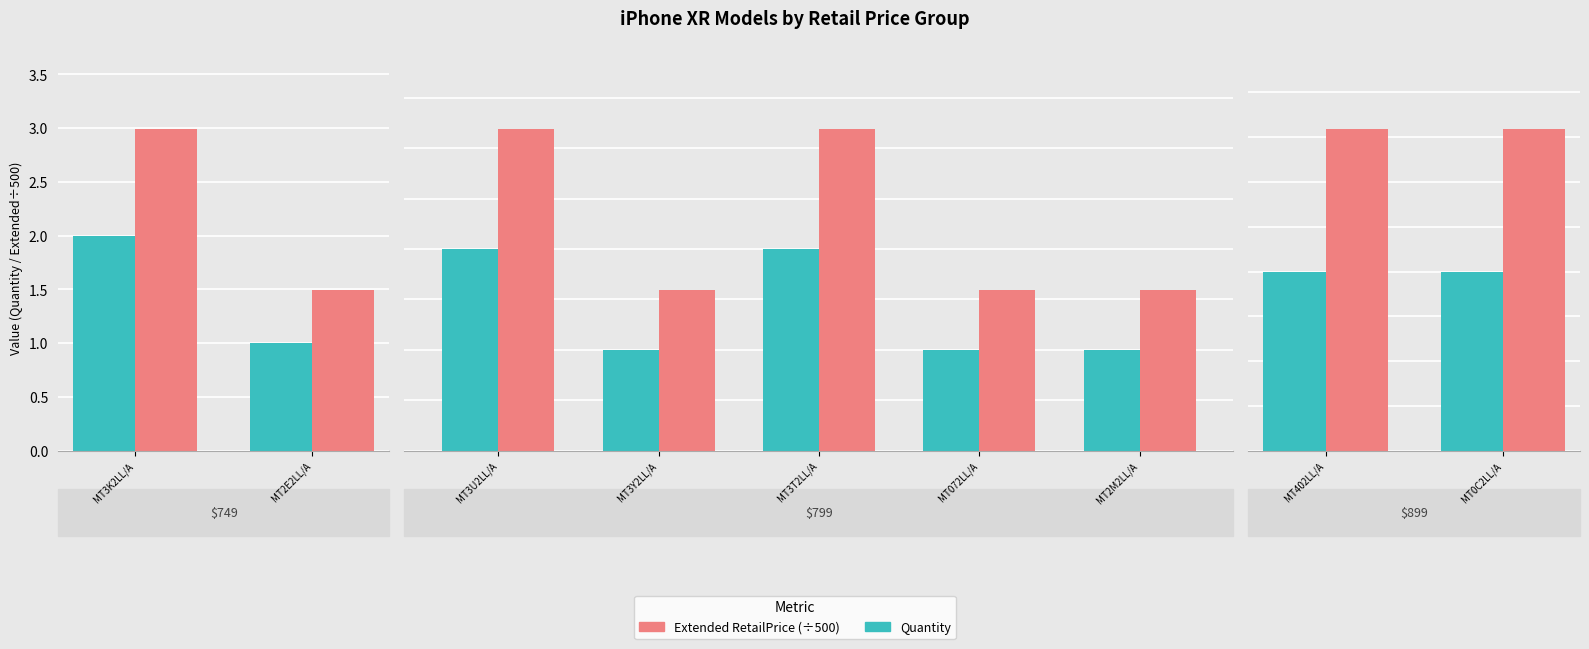

How many bars are there in each group?

2